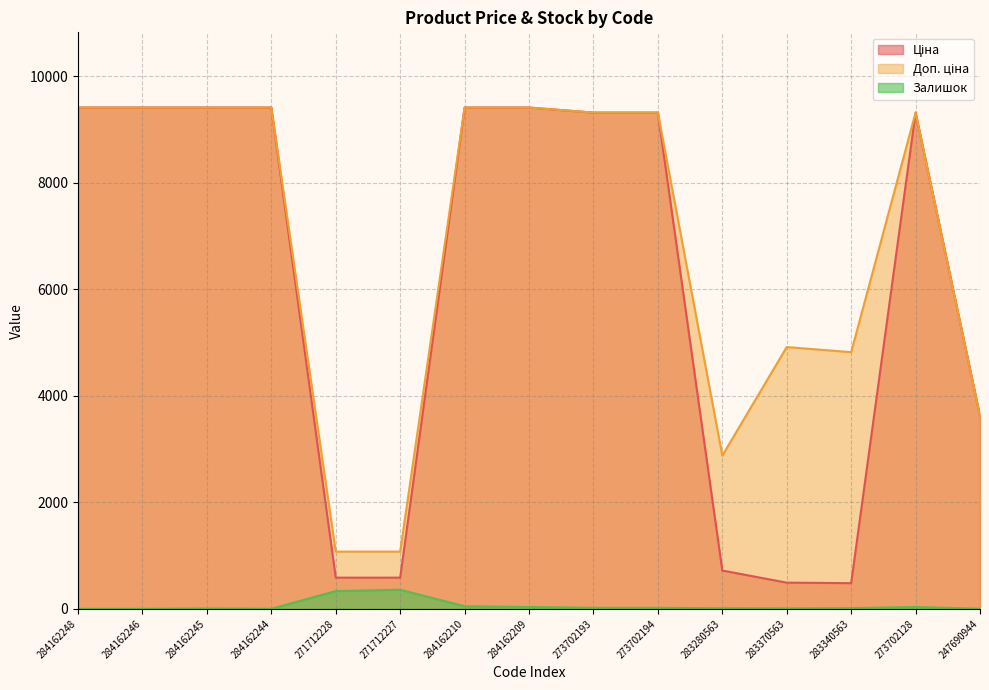

At which label does Ціна reach its peak?

284162248